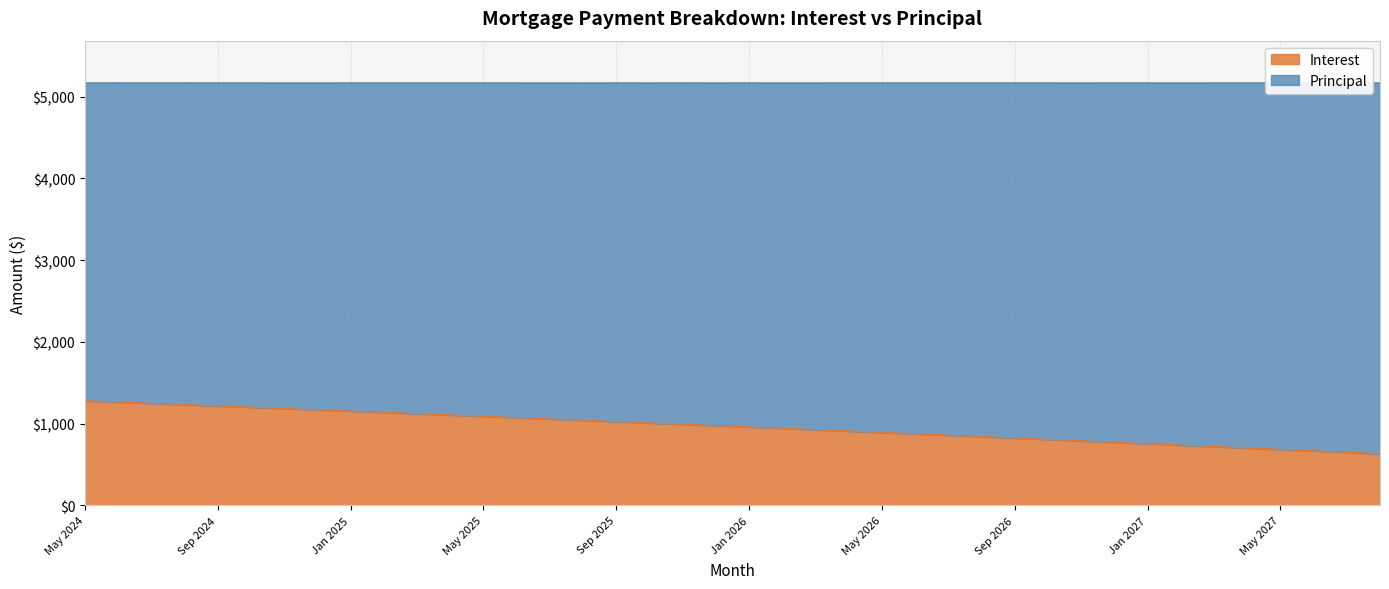

What position from the left is Jan 2027?

33